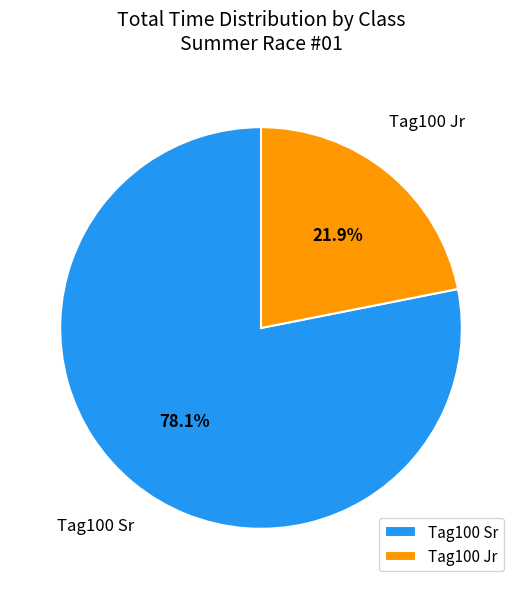

Which has a higher value, Tag100 Sr or Tag100 Jr?

Tag100 Sr